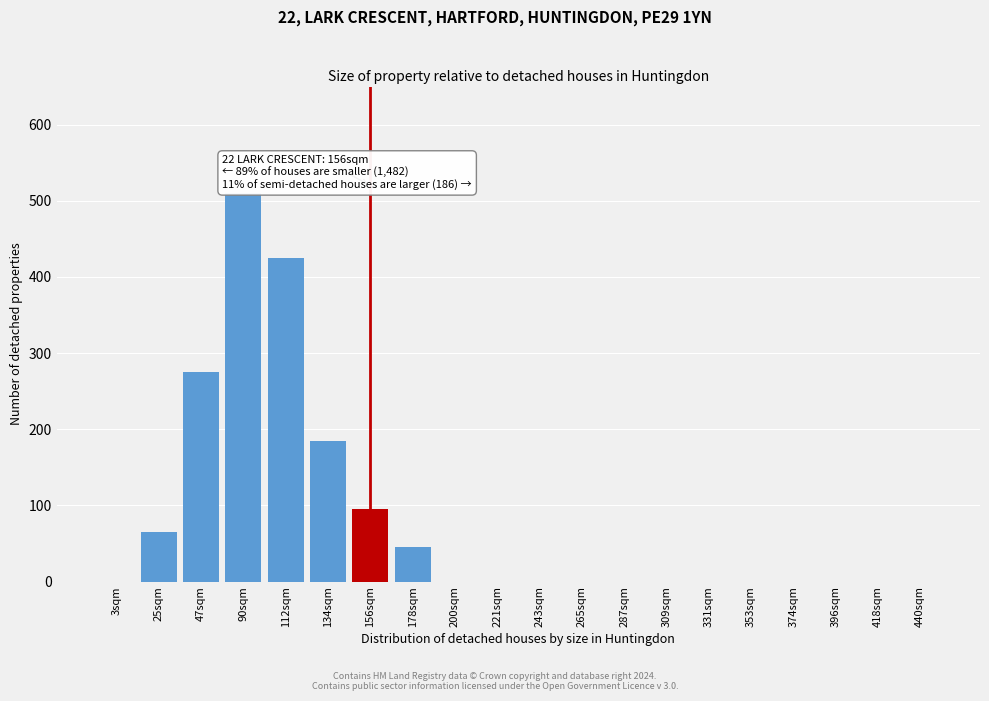

Reading right to left, what are all the values shown in this chart?

440sqm=0	418sqm=0	396sqm=0	374sqm=0	353sqm=0	331sqm=0	309sqm=0	287sqm=0	265sqm=0	243sqm=0	221sqm=0	200sqm=0	178sqm=45	156sqm=95	134sqm=185	112sqm=425	90sqm=510	47sqm=275	25sqm=65	3sqm=0